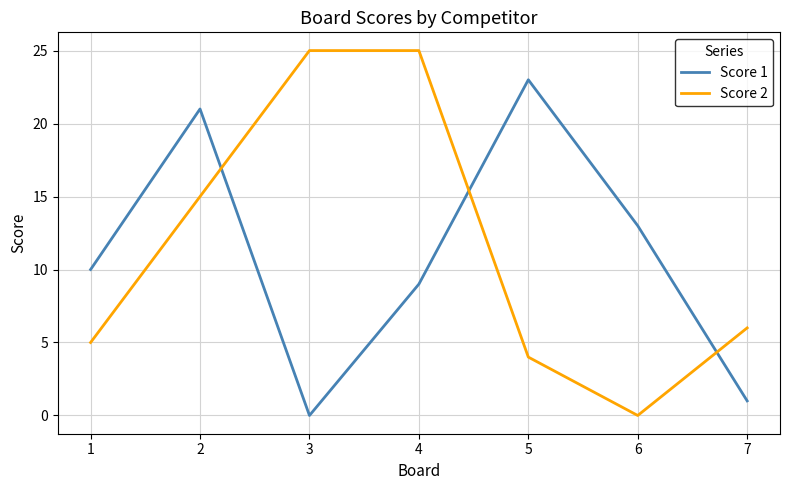

The Score 1 series shows 8 at 5. True or false?

False